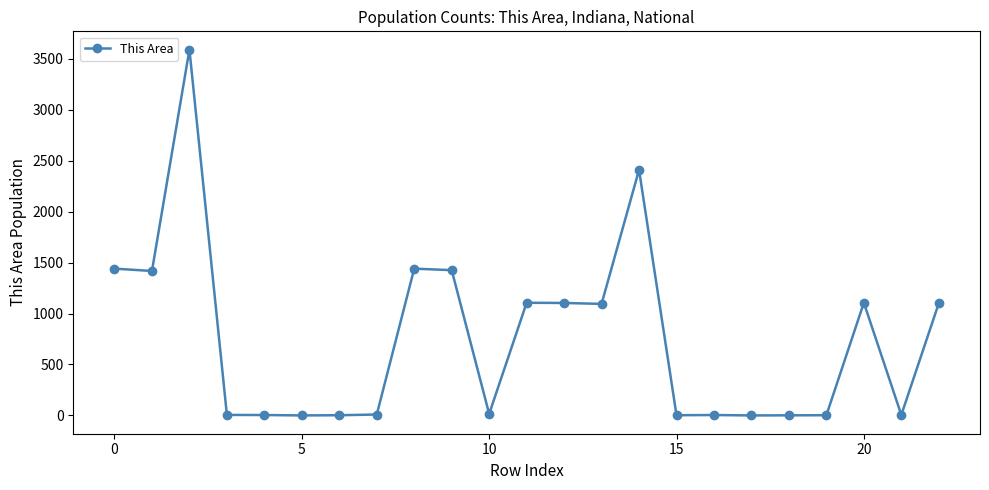

Count the number of data series in this chart.

1